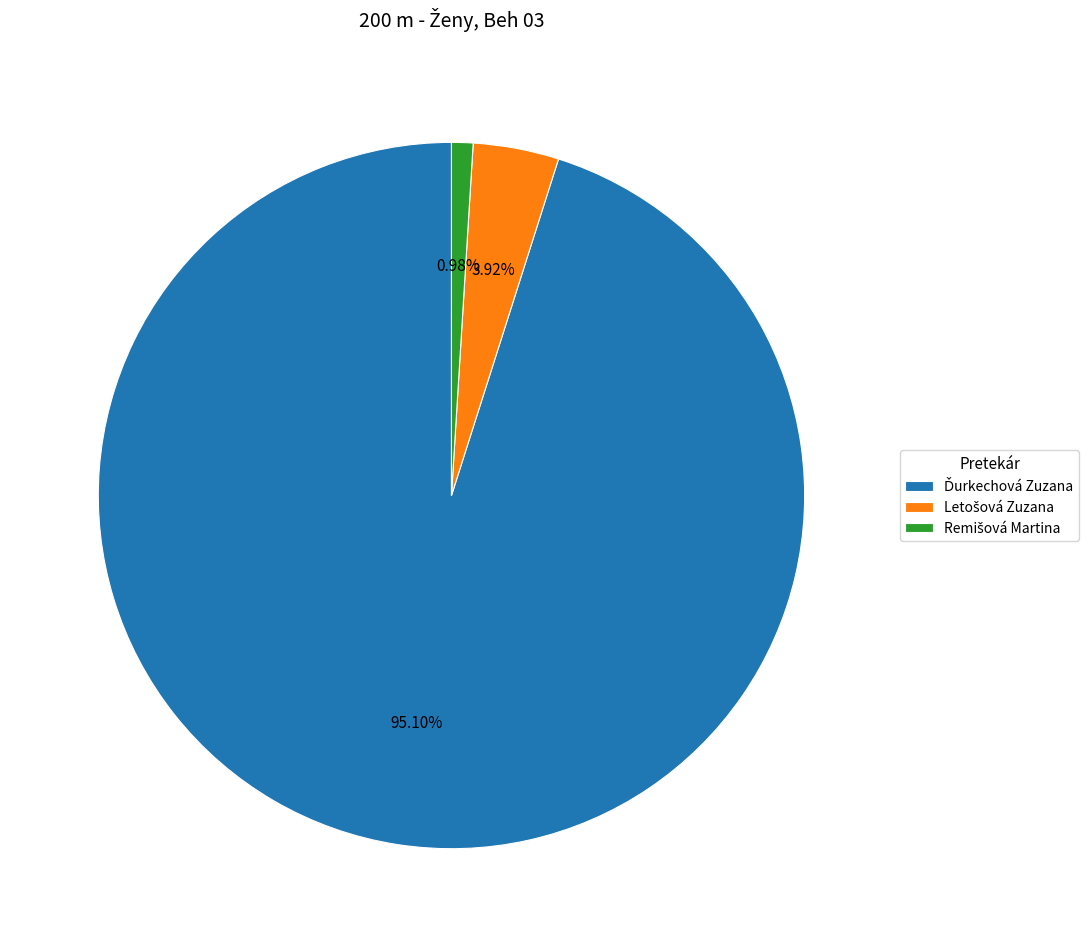

Is there any slice that represents more than half of the pie?

Yes